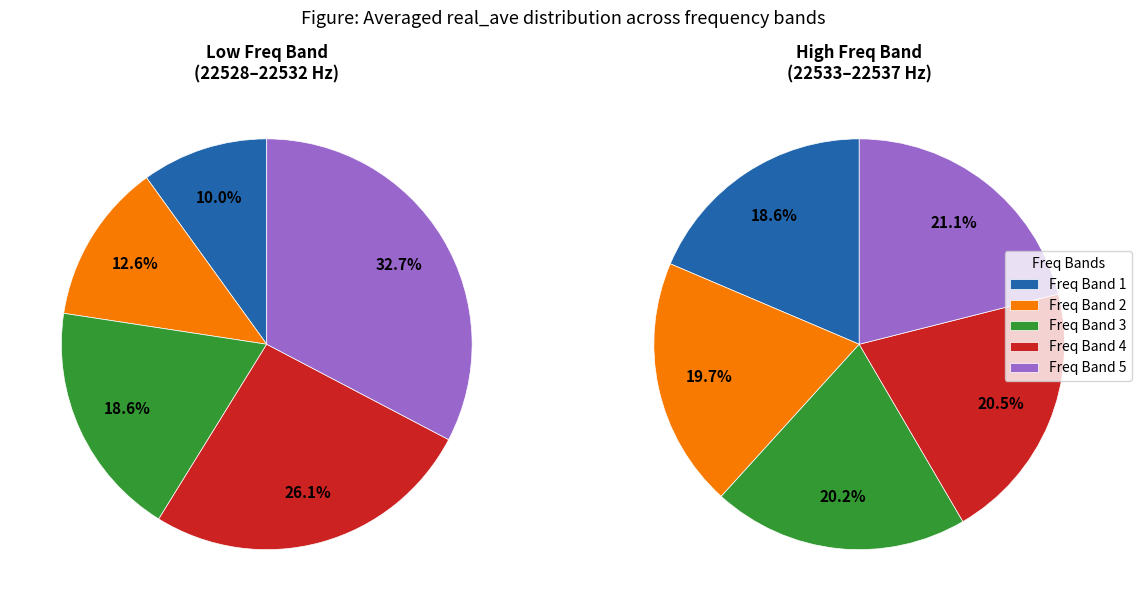

Does 22536.0 represent more than half of the total?

No